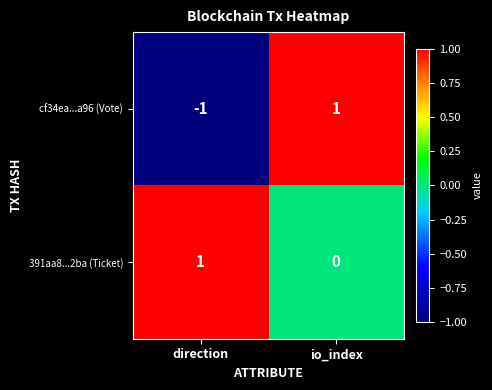

Reading left to right, list all the values displayed in this chart.

cf34ea...a96 (Vote): -1	1
391aa8...2ba (Ticket): 1	0